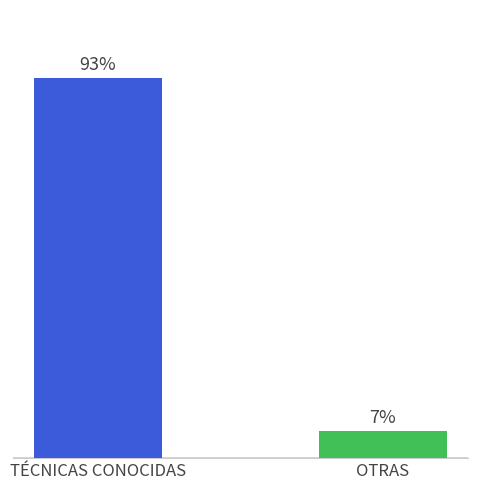

Are the bars horizontal?

No